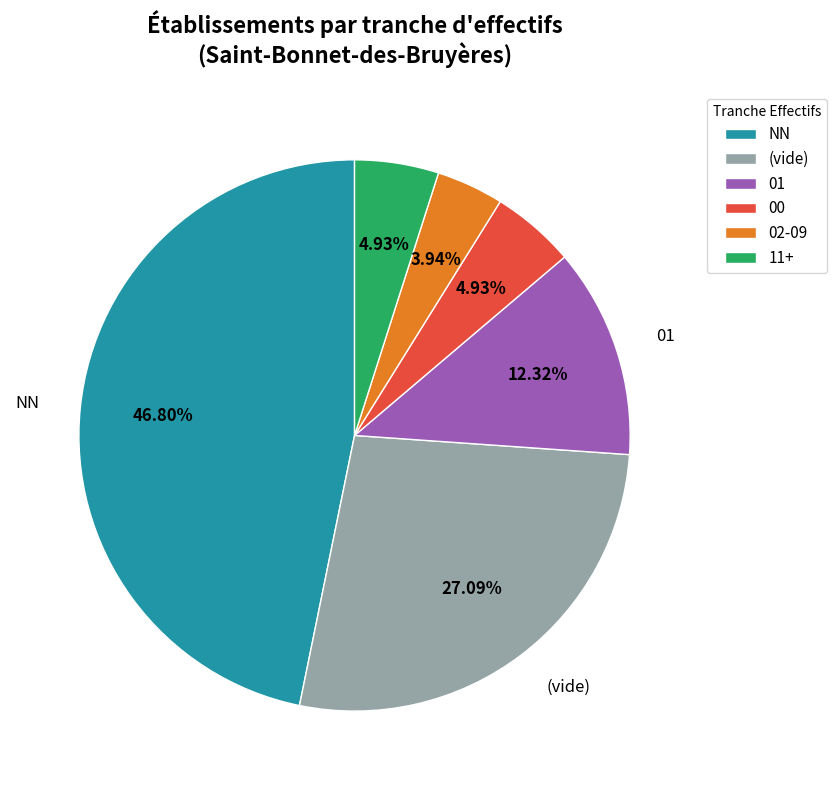

Which slice is the largest?

NN